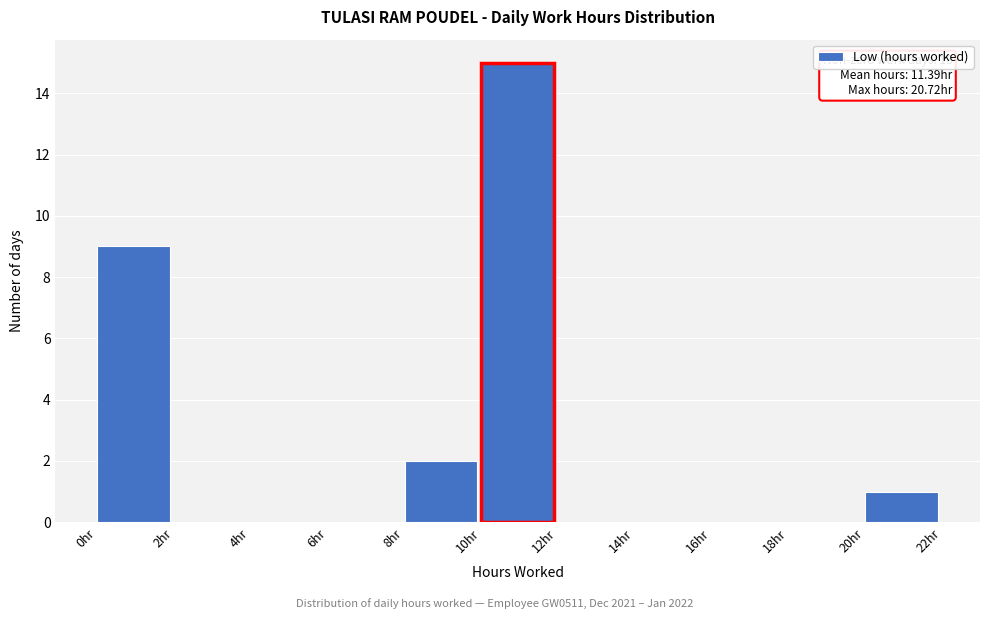

Over which range of the x-axis is the bar tallest?

10 to 12